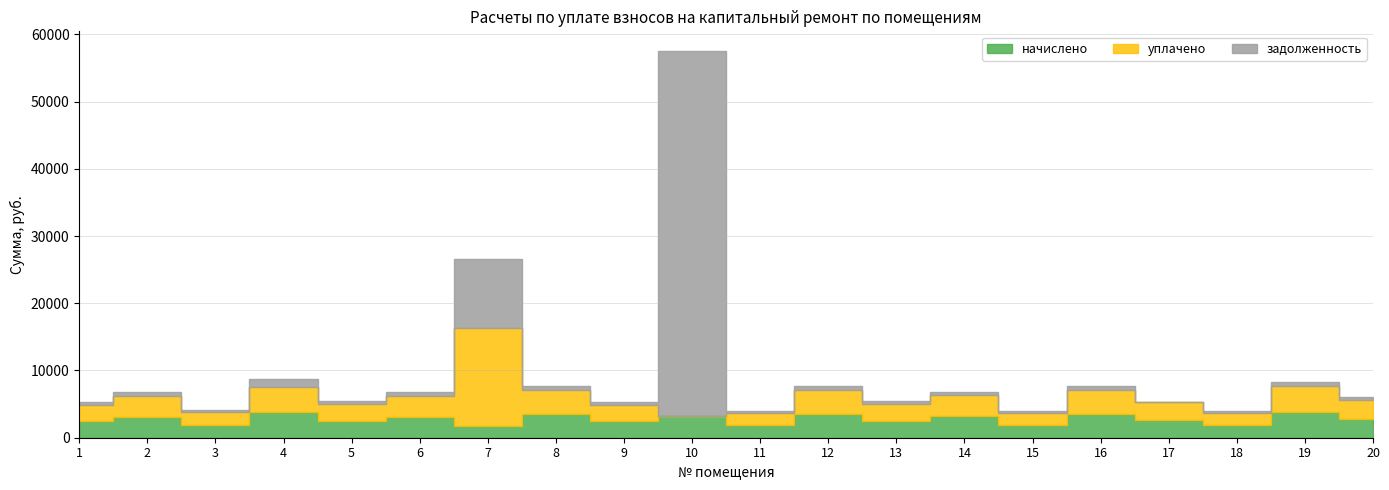

At 19, list the series in order from largest to smallest.

начислено, уплачено, задолженность